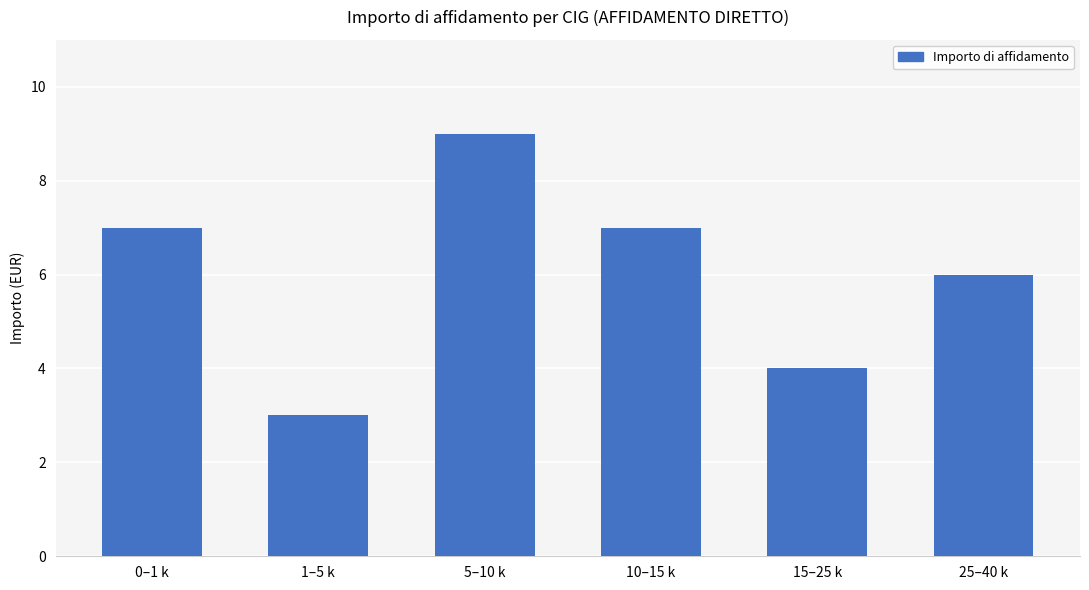

Which category has the lowest value across all series?

1–5 k